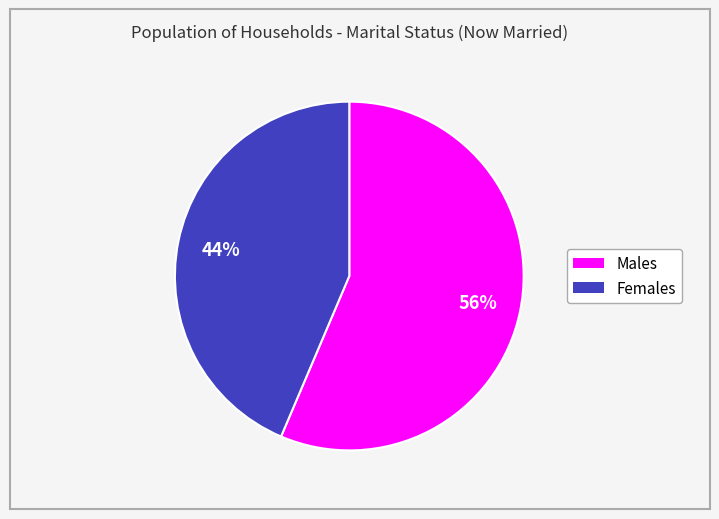

Is there any slice that represents more than half of the pie?

Yes